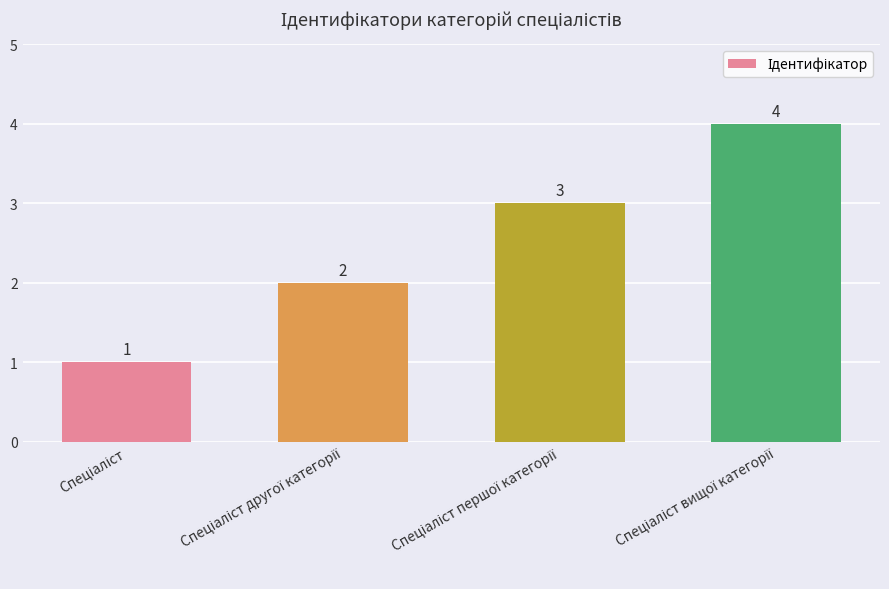

What is the maximum value shown in the chart?

4